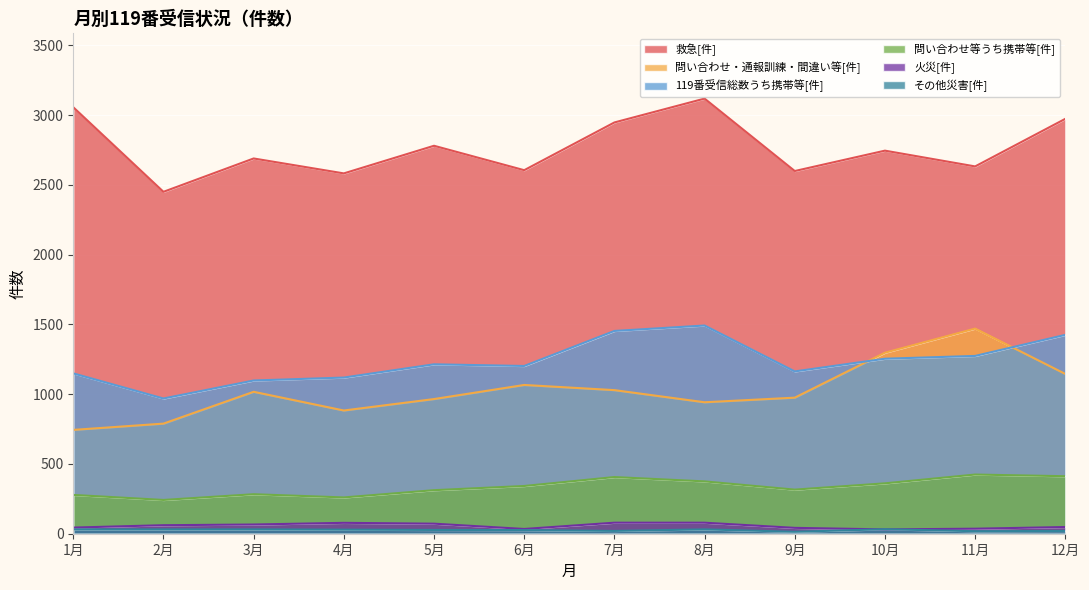

At which category is the sum across all series the highest?

8月